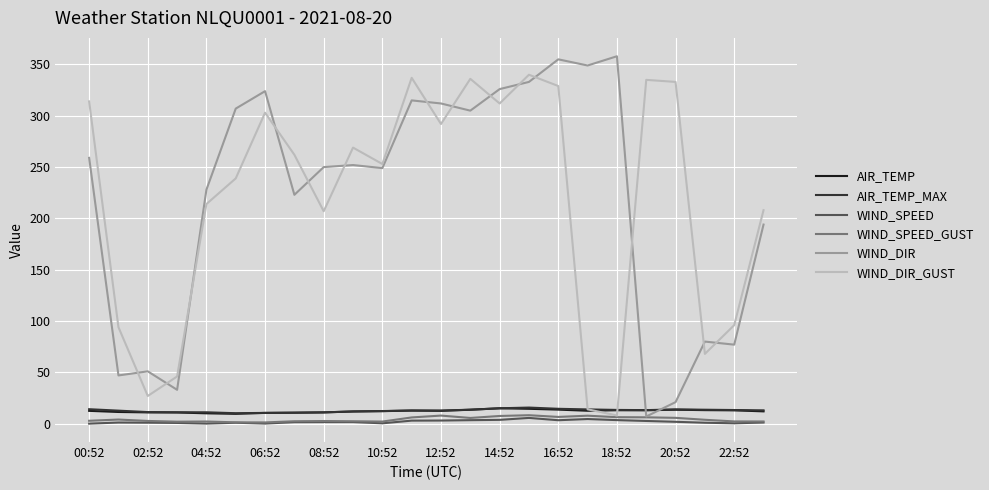

How many lines are shown in the chart?

6